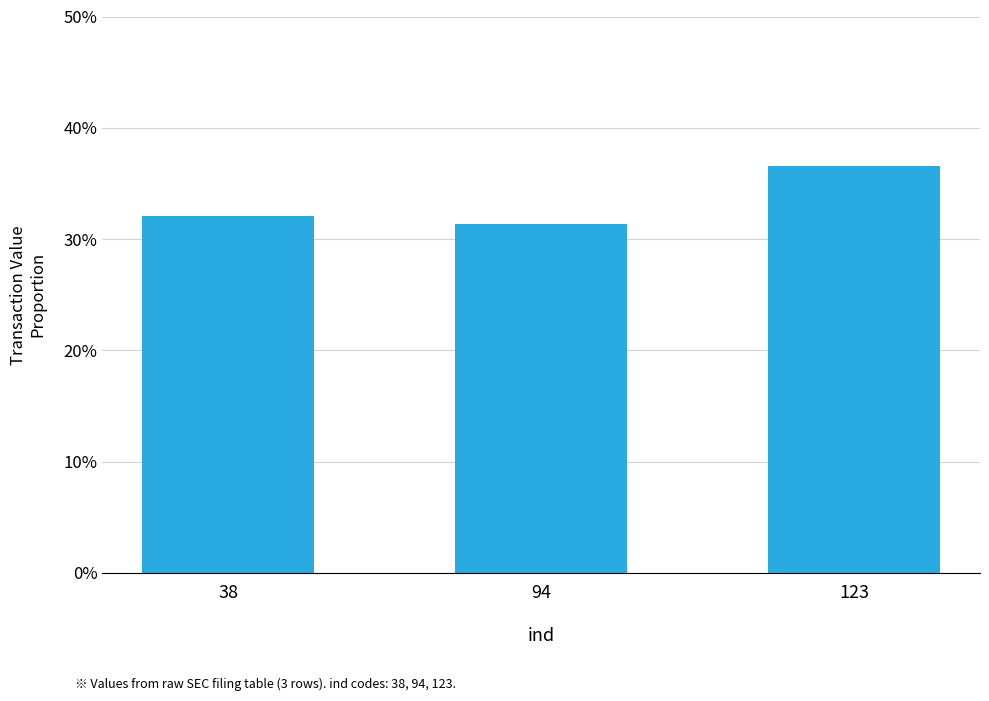

Reading left to right, extract all data points from this chart.

0.3	0.3	0.4